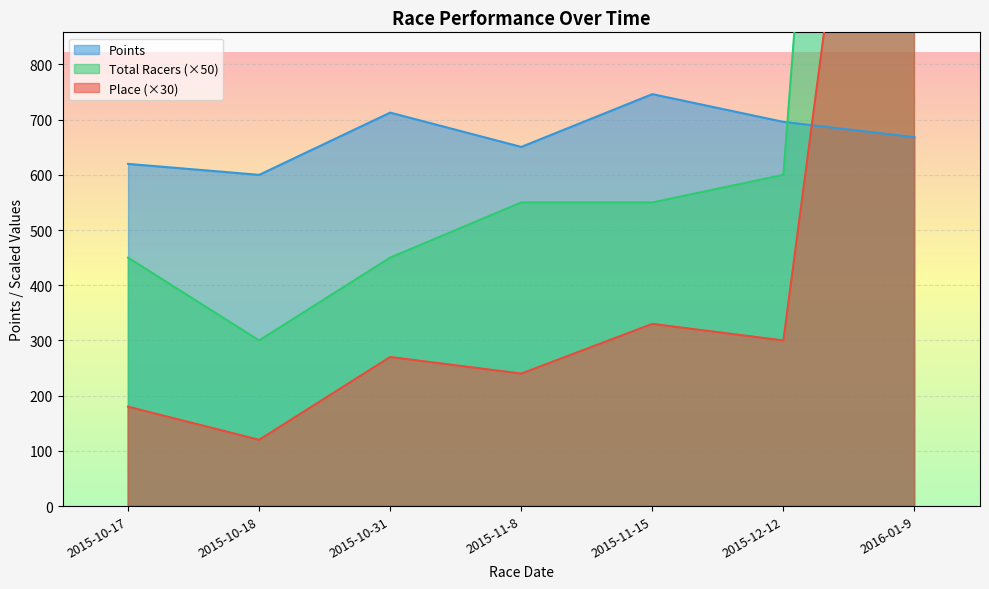

How many lines are shown in the chart?

3